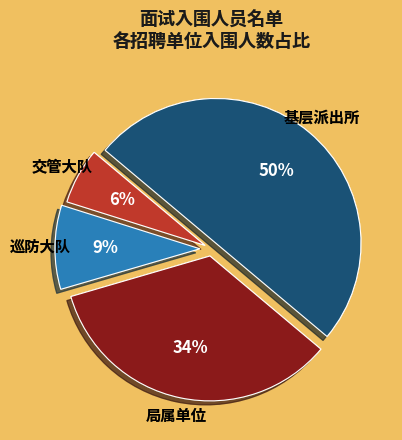

Do 交管大队 and 基层派出所 together represent more than half of the pie?

Yes